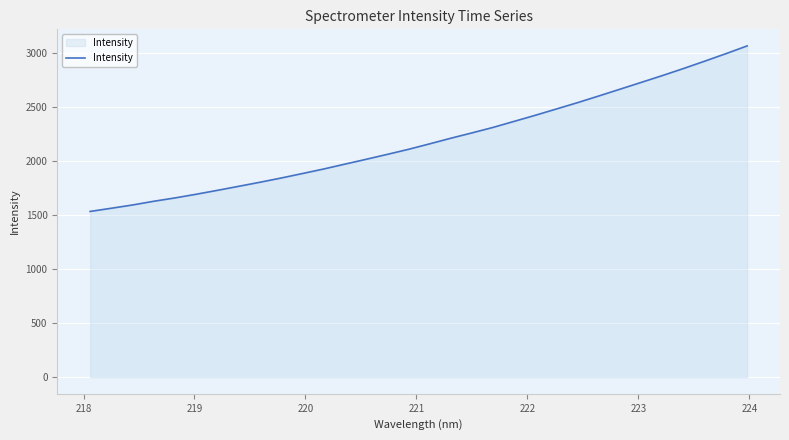

How many lines are shown in the chart?

1